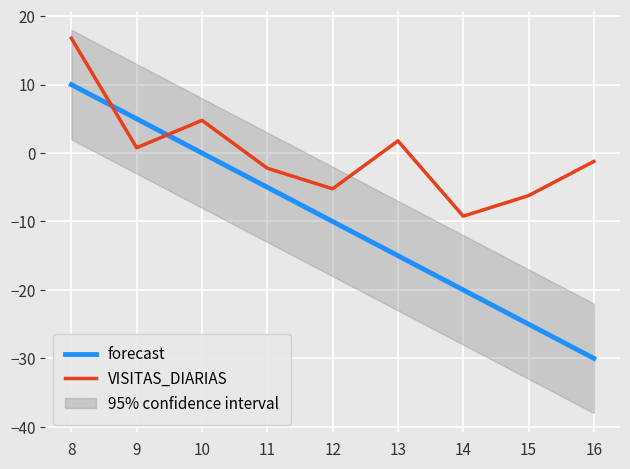

What is the difference between the highest and lowest values at 13?

16.8